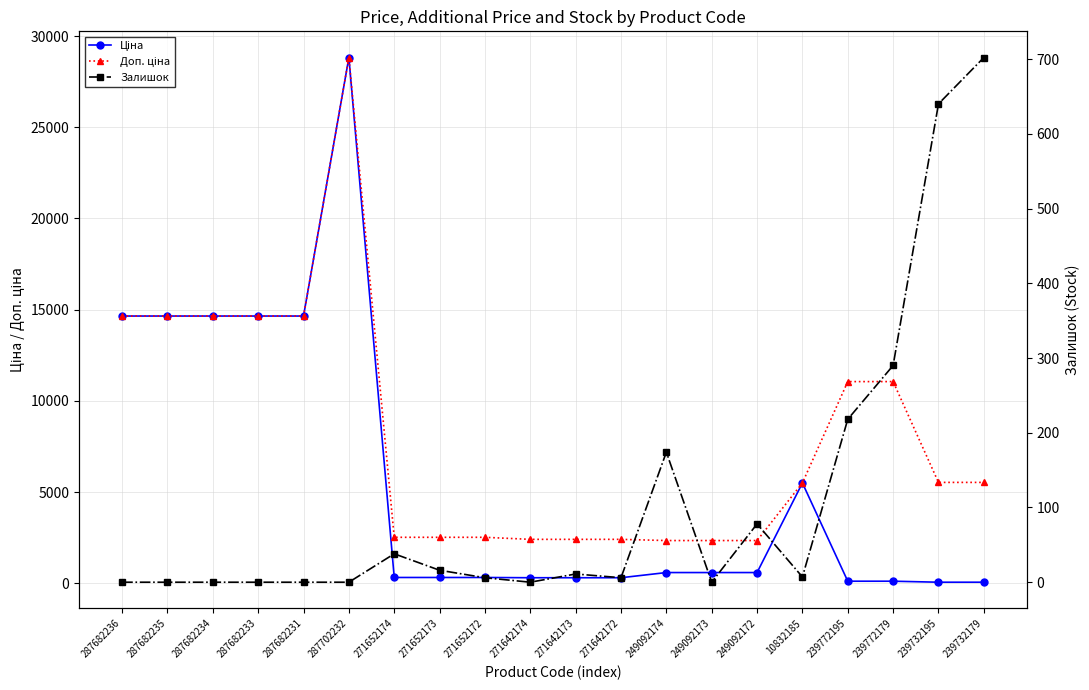

True or false: Доп. ціна and Залишок cross at least once.

False